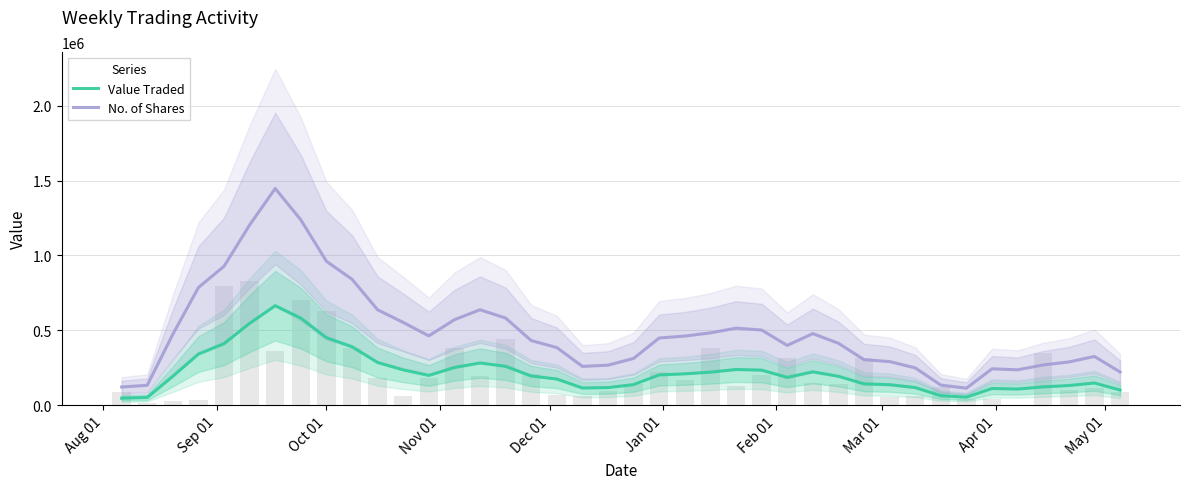

Which series has the widest spread of values?

No. of Shares